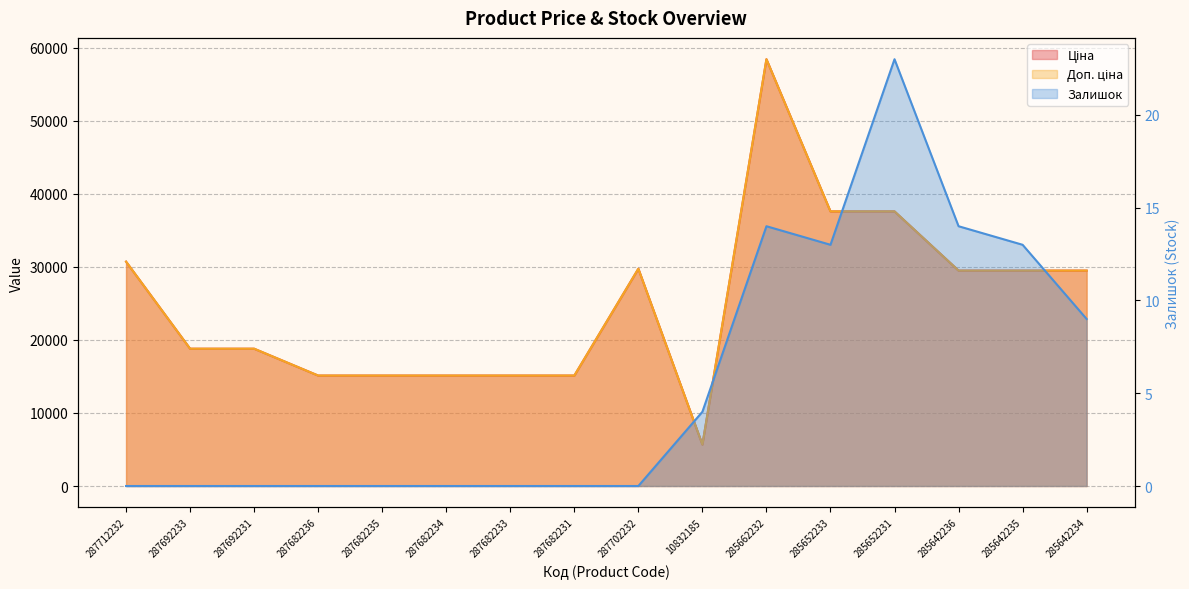

What is the label of the 1st point from the left?

287712232